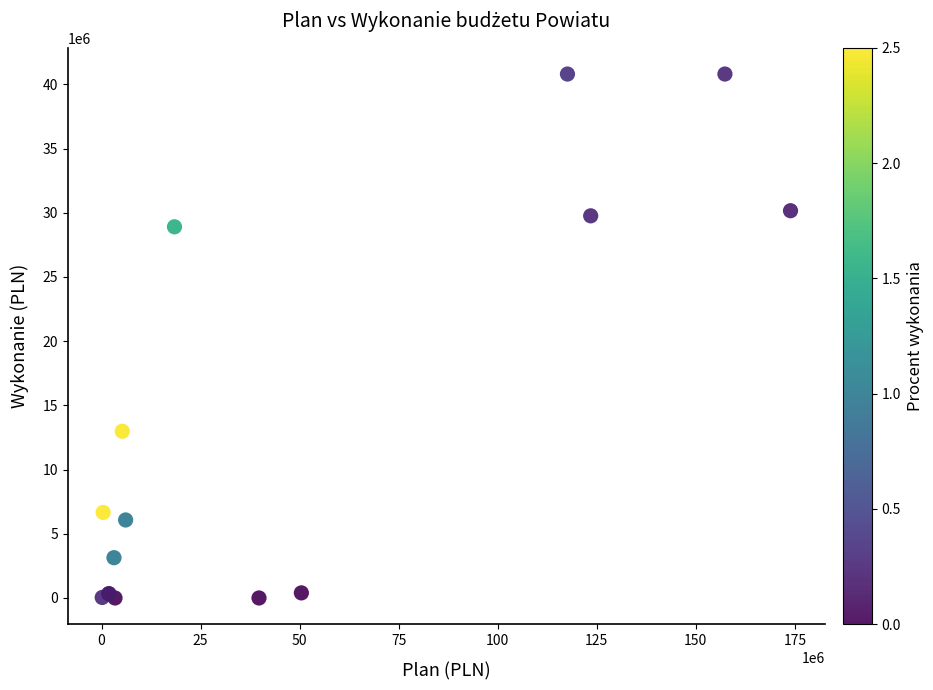

What Y value in the scatter plot is closest to 20403468?

12986146.2